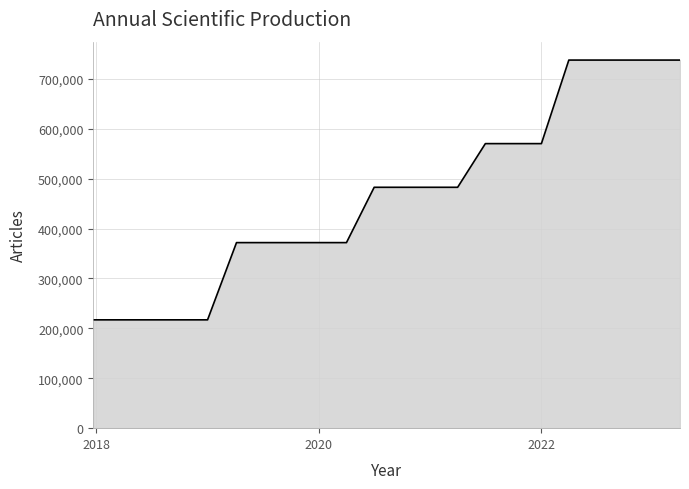

What is the average value?

466946